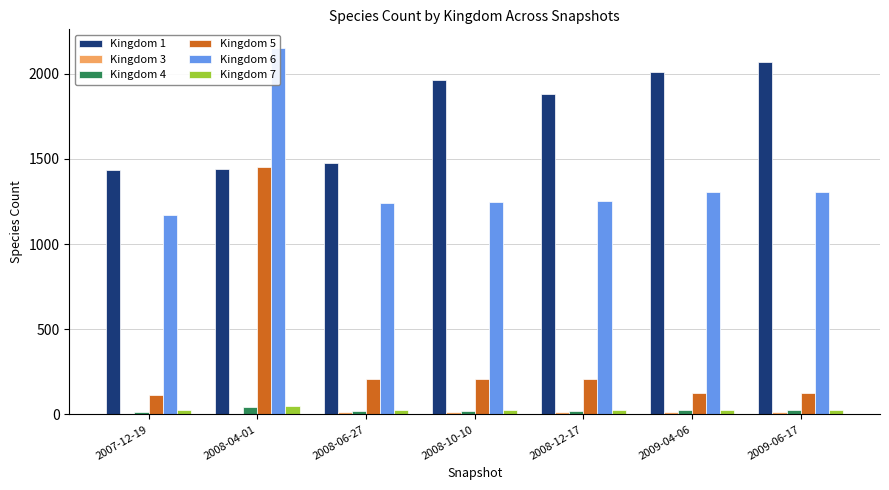

What is the minimum value for Kingdom 5?

116